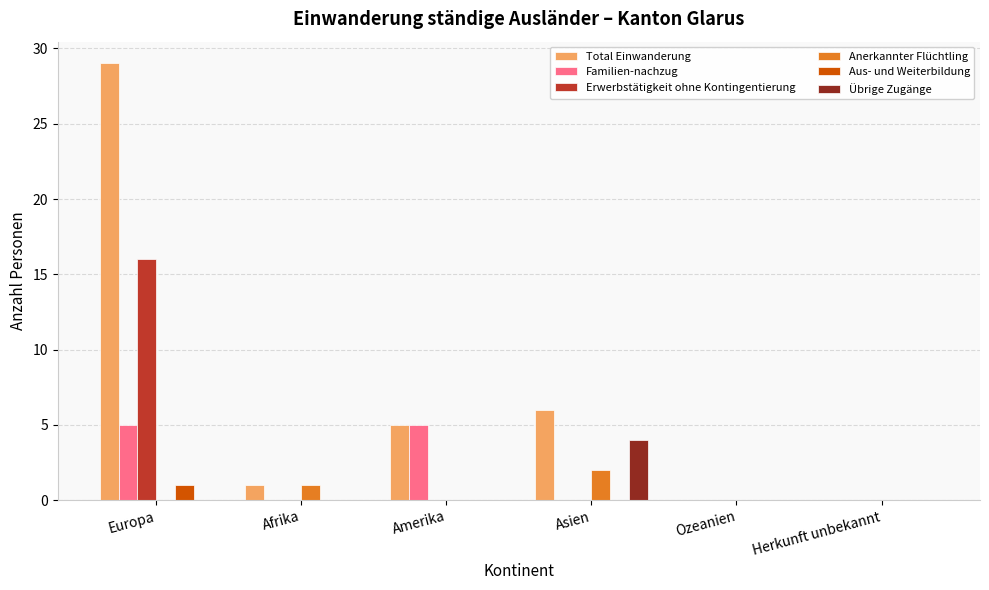

Is the value of Aus- und Weiterbildung at Amerika greater than the value of Total Einwanderung at Amerika?

No